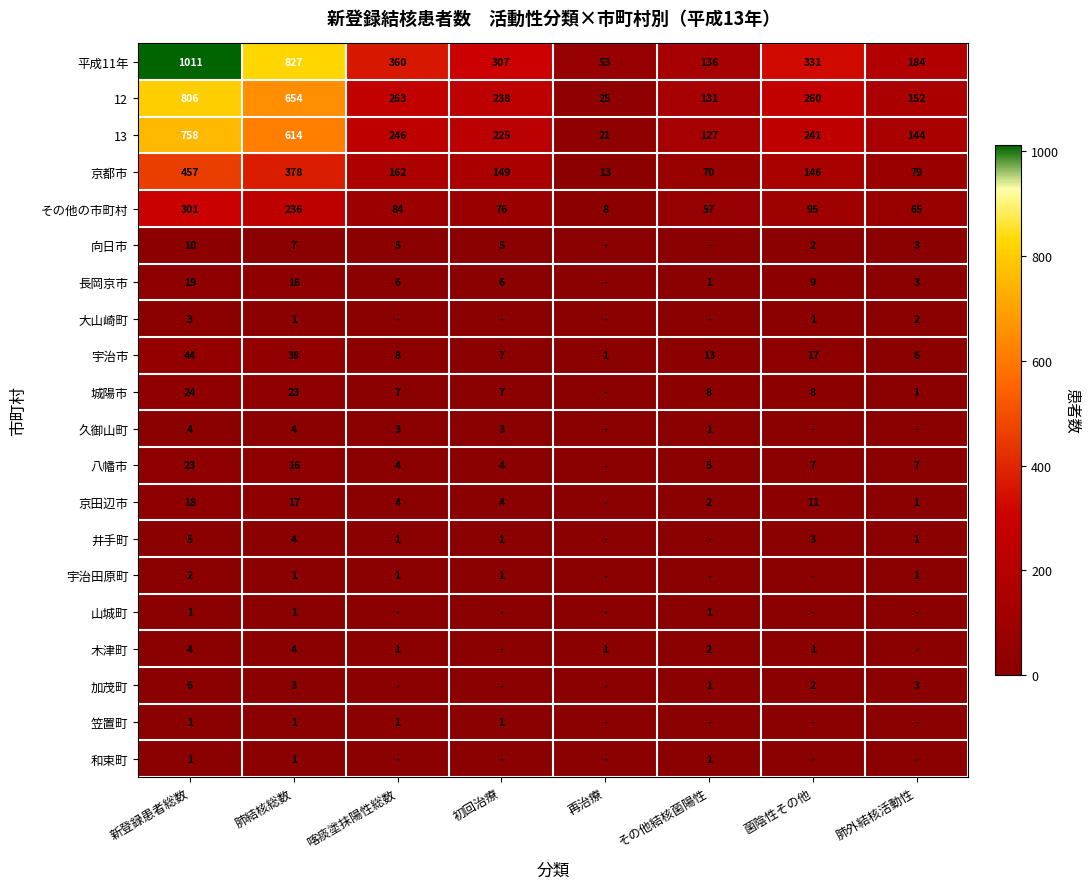

What is the difference between the maximum and second lowest values in the その他の市町村 series?

244